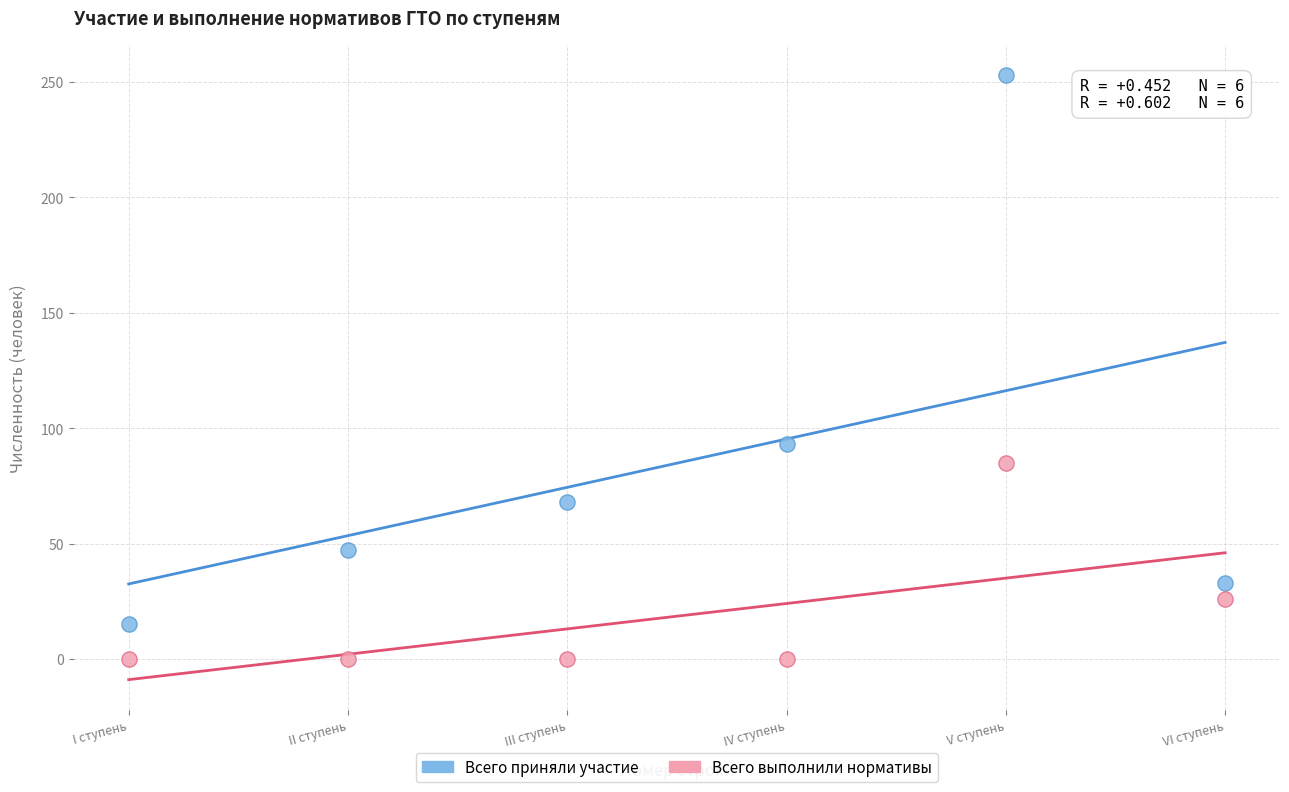

Which series contains the highest Y value?

Всего приняли участие